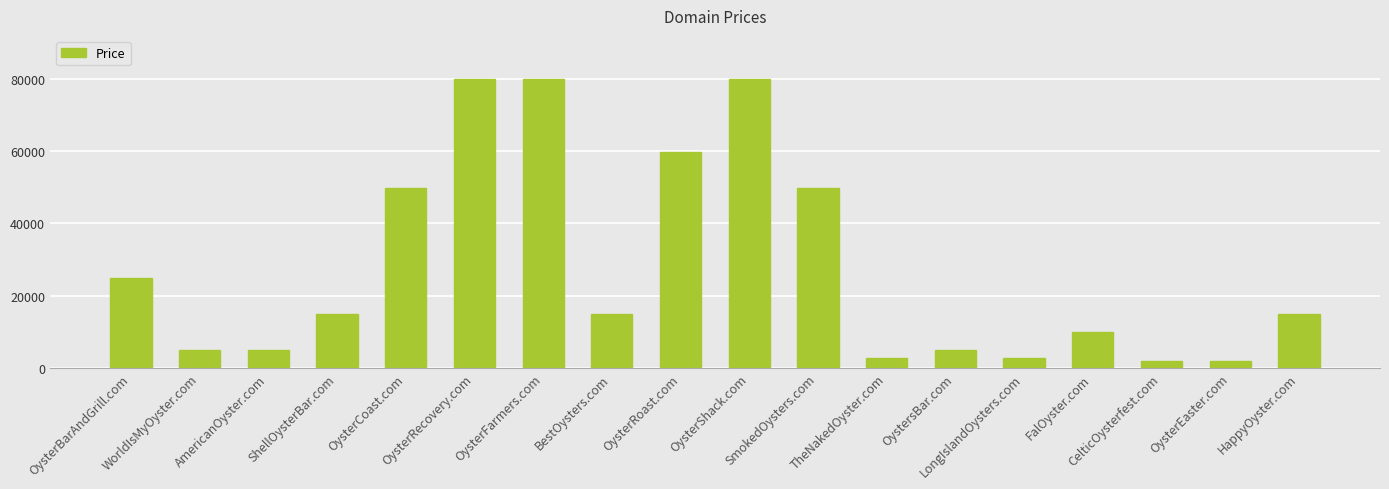

What is the smallest value displayed?

1888